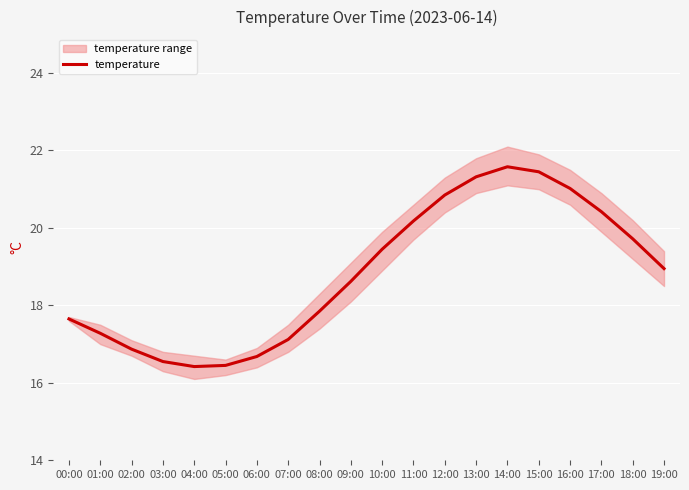

Is it true that the value at 05:00 is 22.1?

False